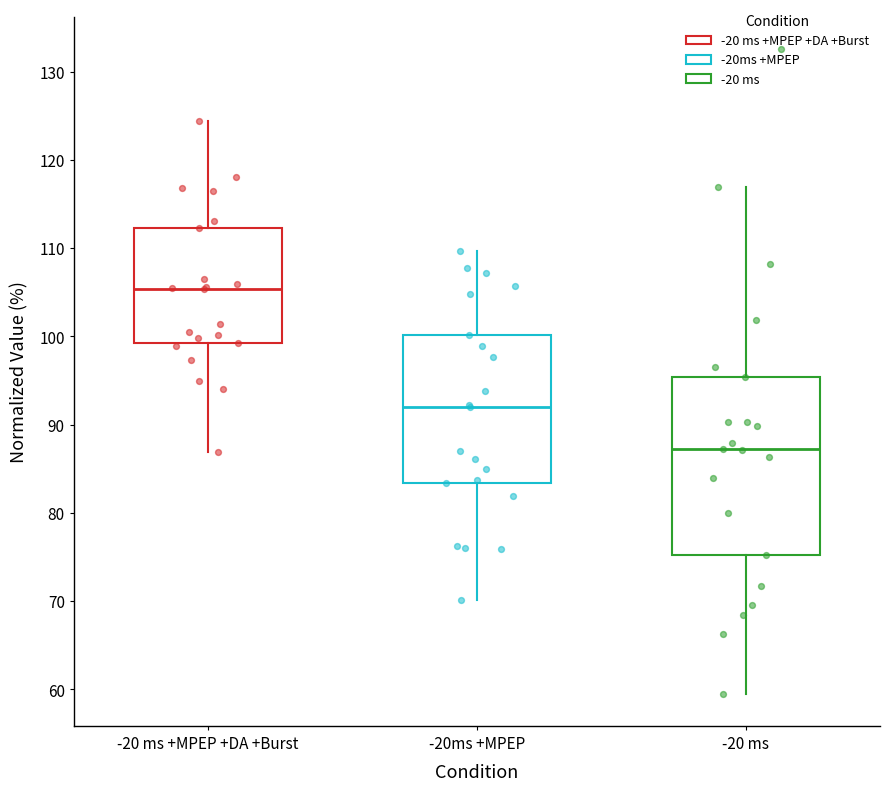

Comparing the boxes themselves (not the whiskers), which one is the tallest?

-20 ms